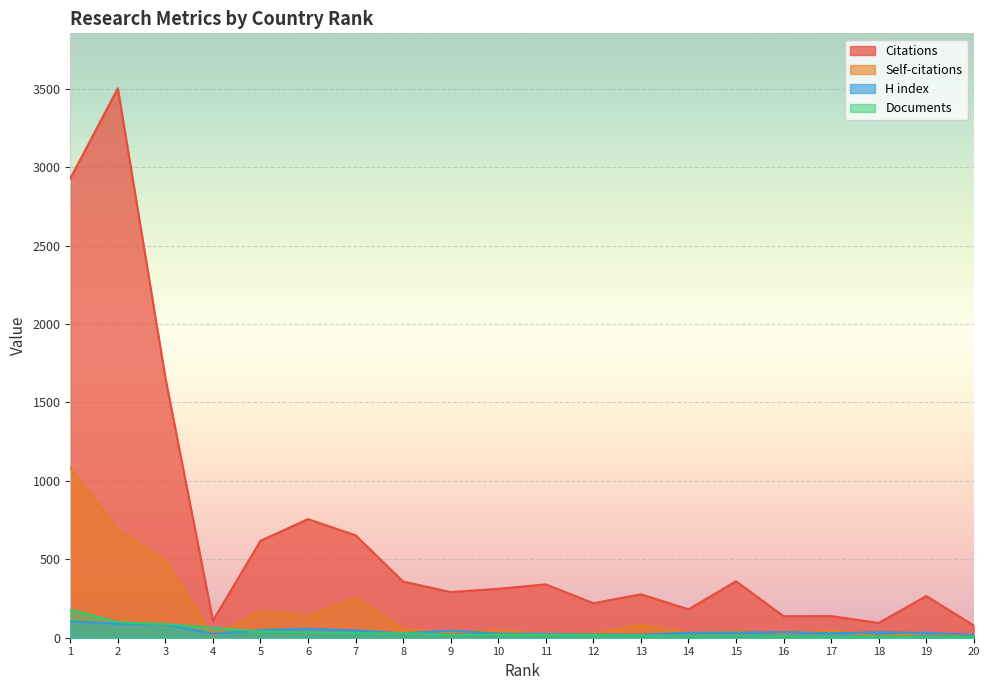

What are all the series names shown in the legend?

Citations, Self-citations, H index, Documents